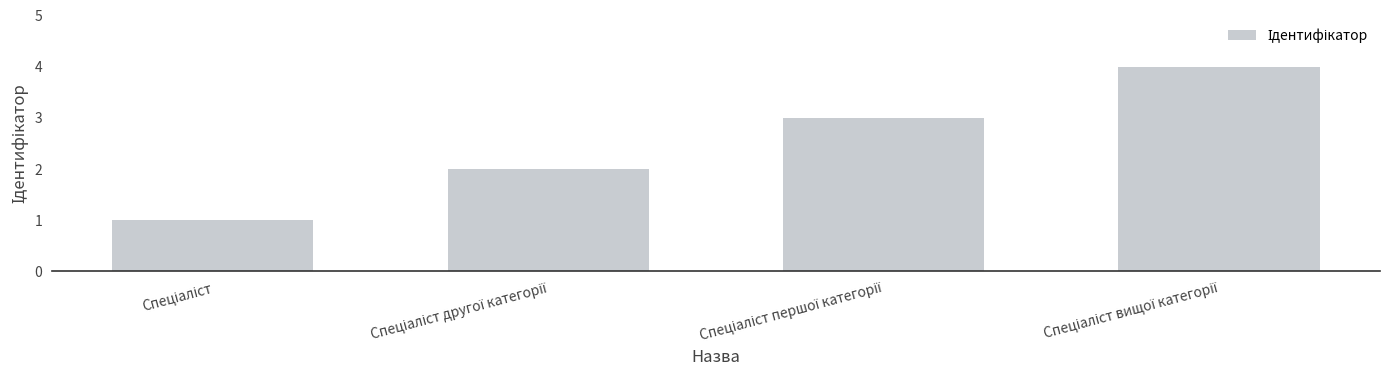

What is the sum of all values?

10